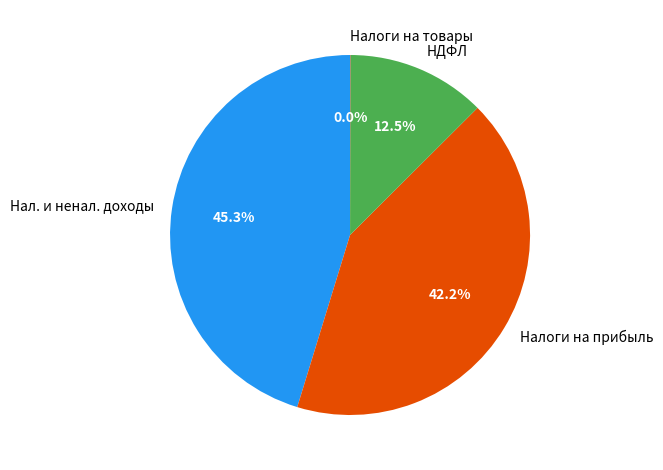

What is the total percentage of НДФЛ and Нал. и ненал. доходы?

57.8%